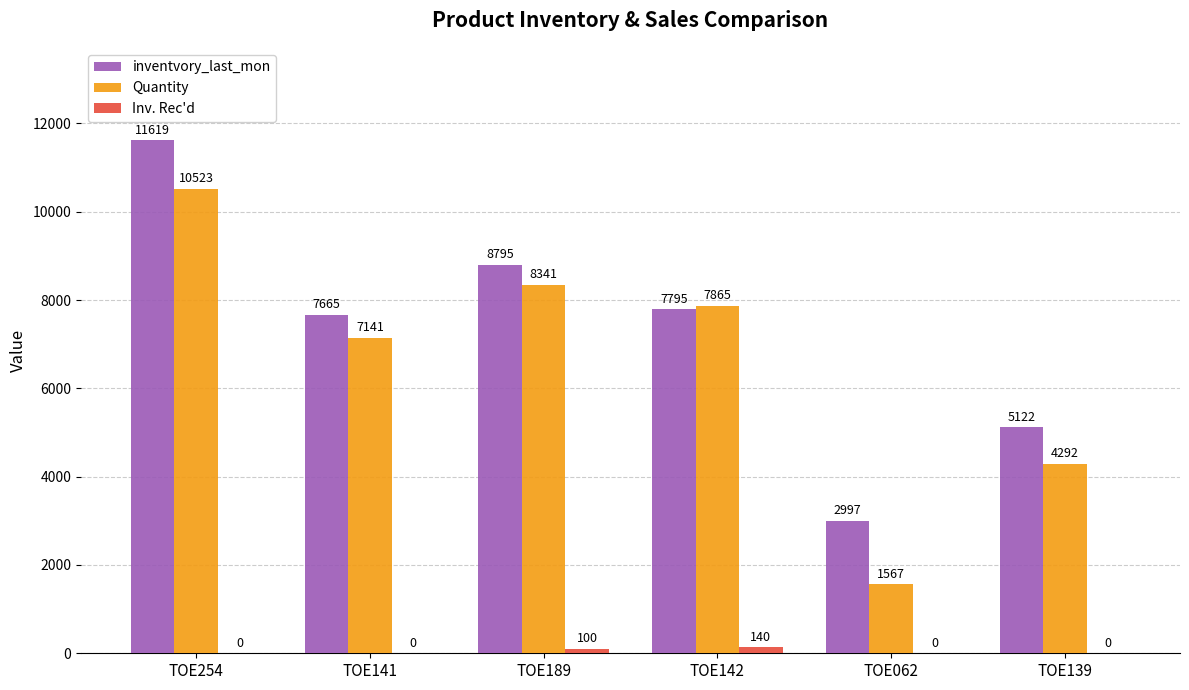

Reading left to right, extract all data points from this chart.

inventvory_last_mon: 11619	7665	8795	7795	2997	5122
Quantity: 10523	7141	8341	7865	1567	4292
Inv. Rec'd: 0	0	100	140	0	0